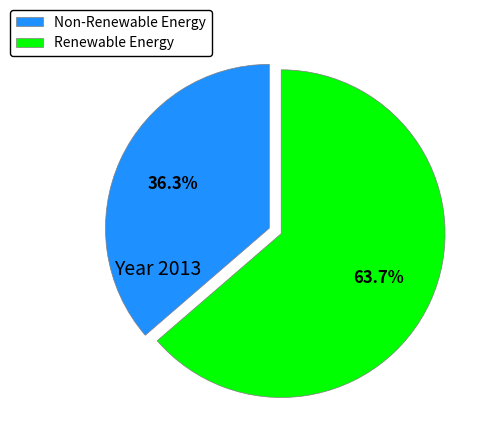

Which slice is the largest?

Renewable Energy